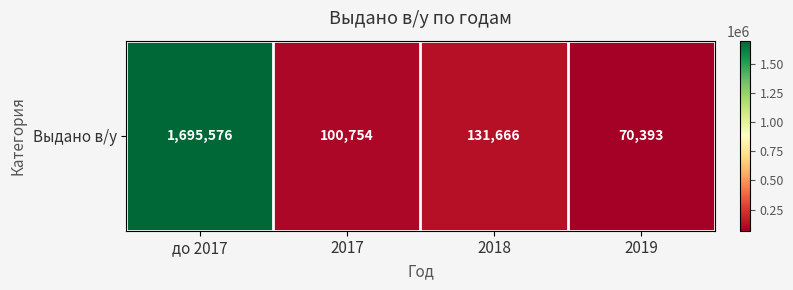

Where does the data first go above 131666?

до 2017